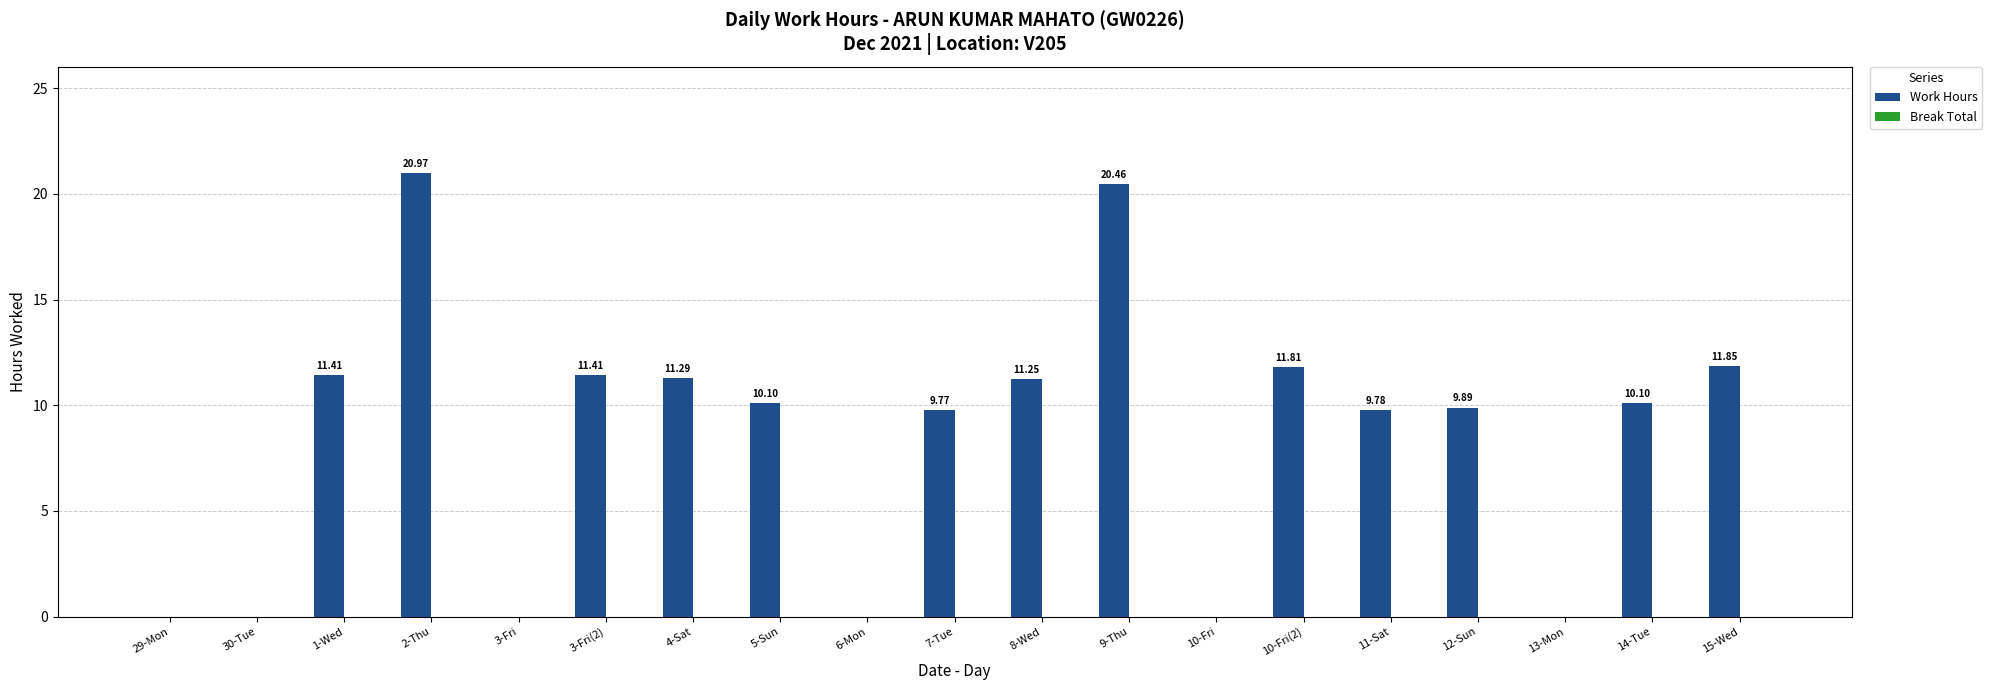

How many categories are shown in the chart?

19